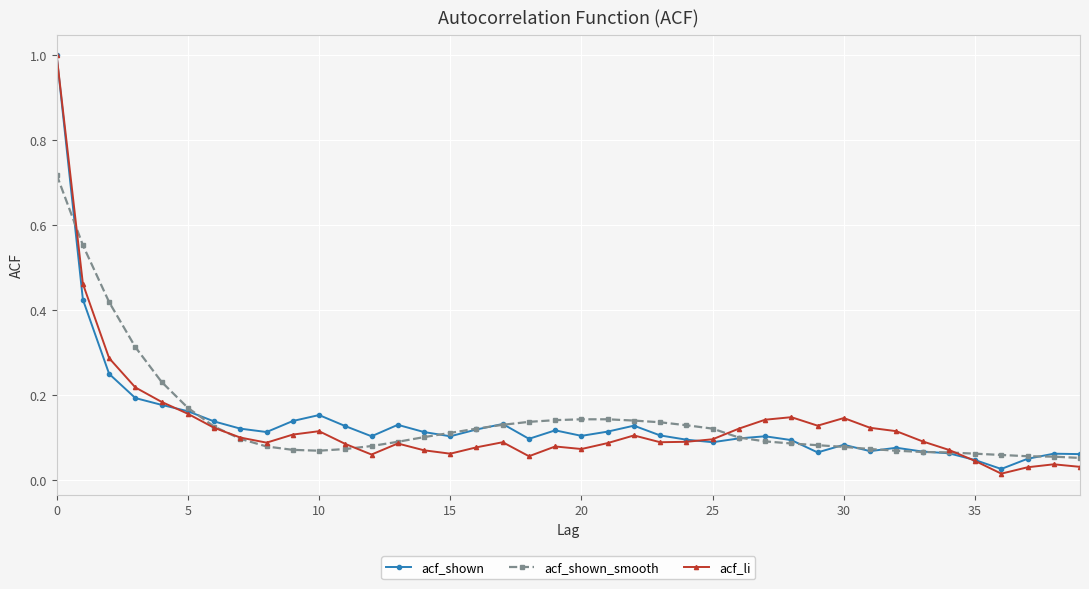

What is the highest value of the acf_shown series?

1.0